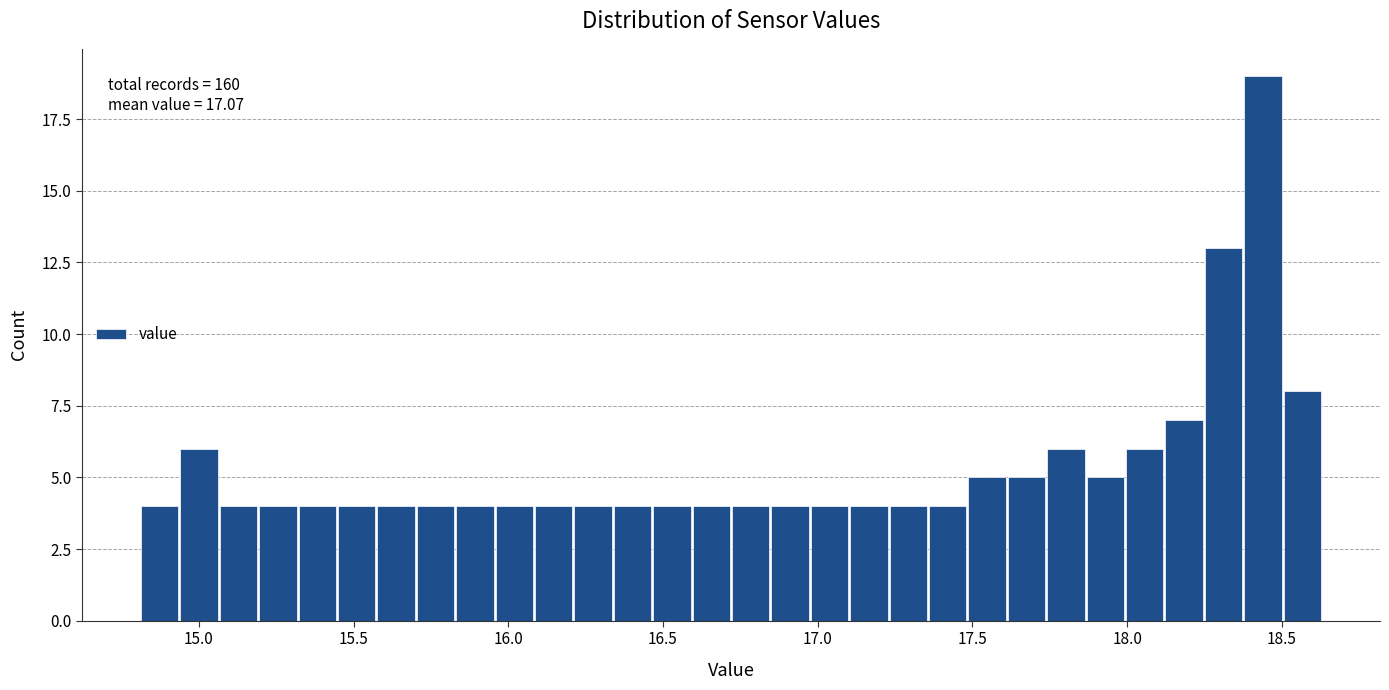

Read against the x-axis, roughly where is the centre of the tallest bar?

18.45